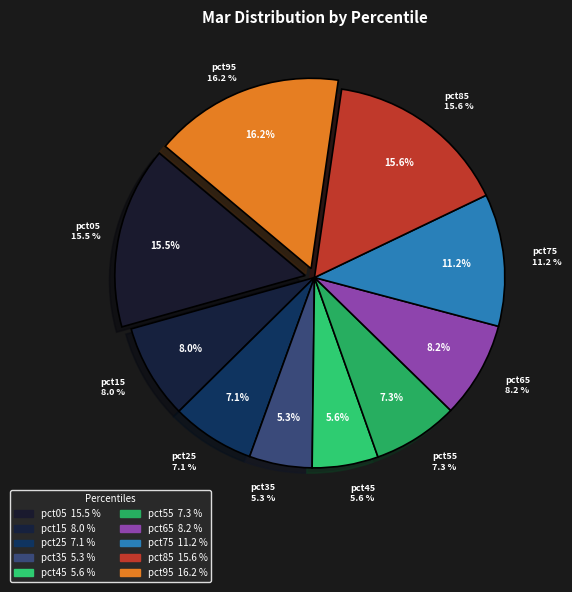

To the nearest percent, what is the combined percentage of pct35 and pct15?

13%